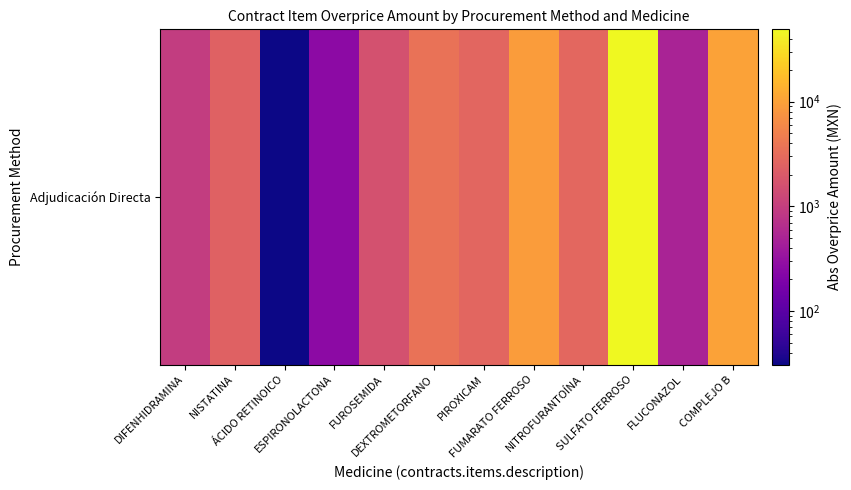

What is the difference between the maximum and minimum values?

49016.6